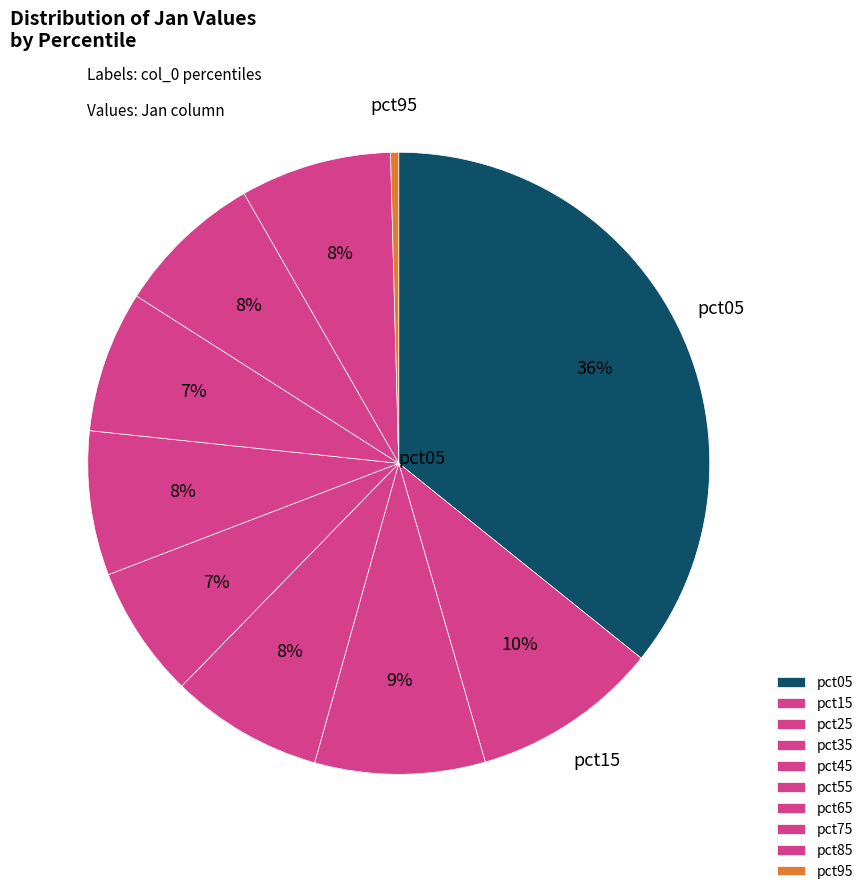

To the nearest percent, what portion does pct55 represent?

8%